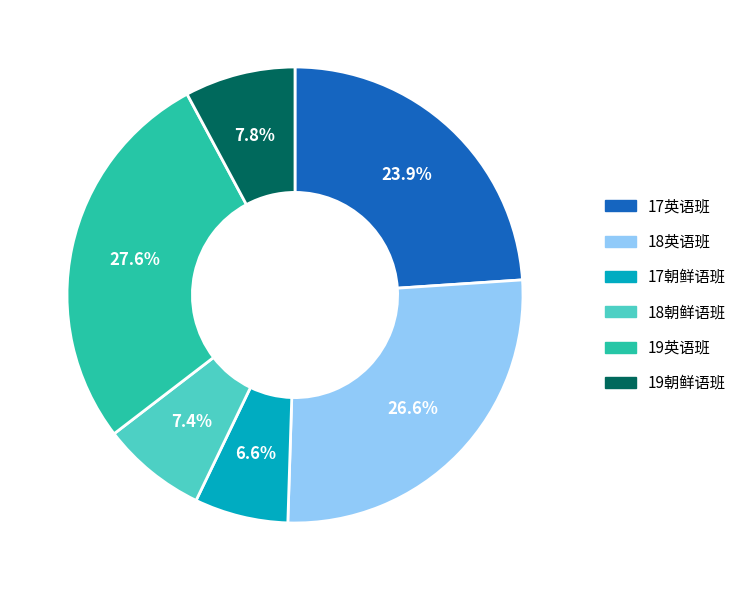

Is there a majority slice in this chart?

No